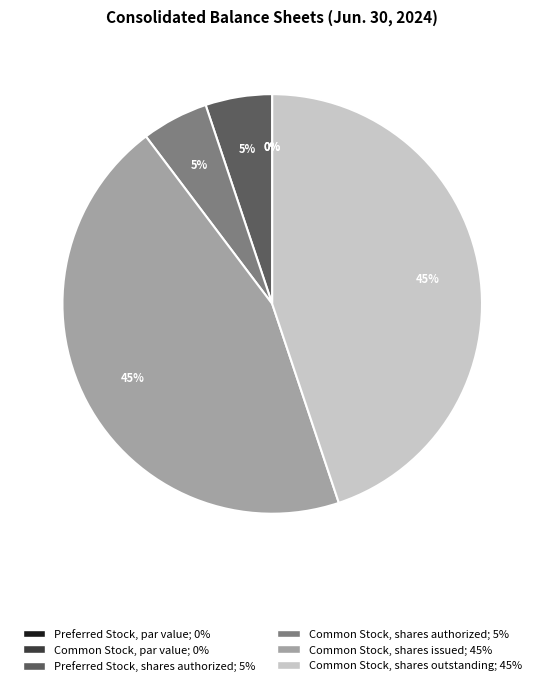

How many slices are in this pie chart?

6